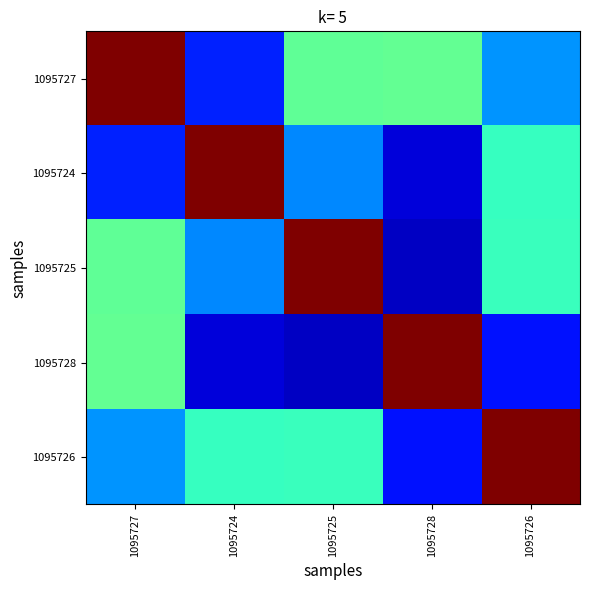

Rank the series by their maximum value, from lowest to highest.

1095727, 1095724, 1095725, 1095728, 1095726